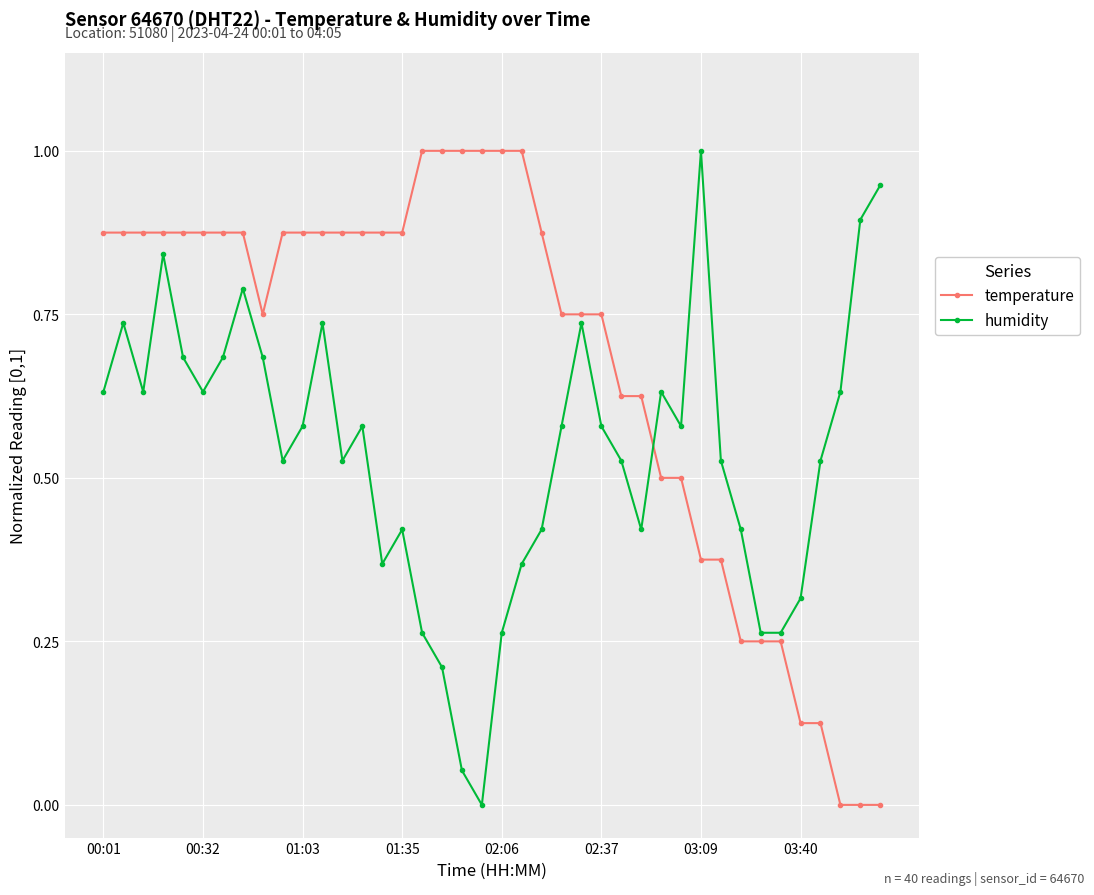

Which series has the largest total across all categories?

temperature